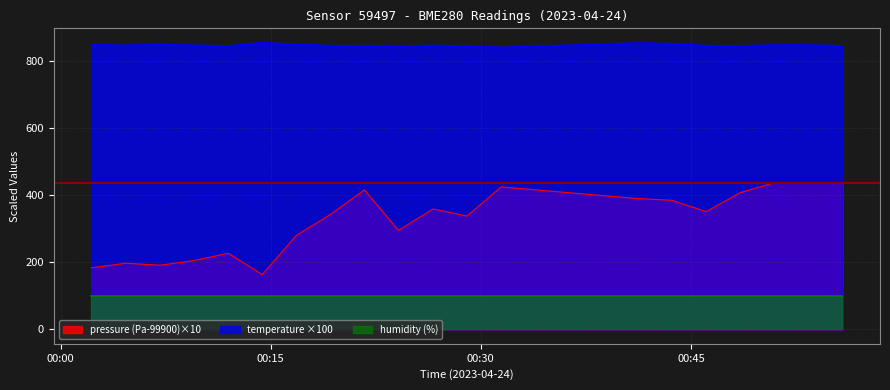

What is the greatest value displayed?

854.0